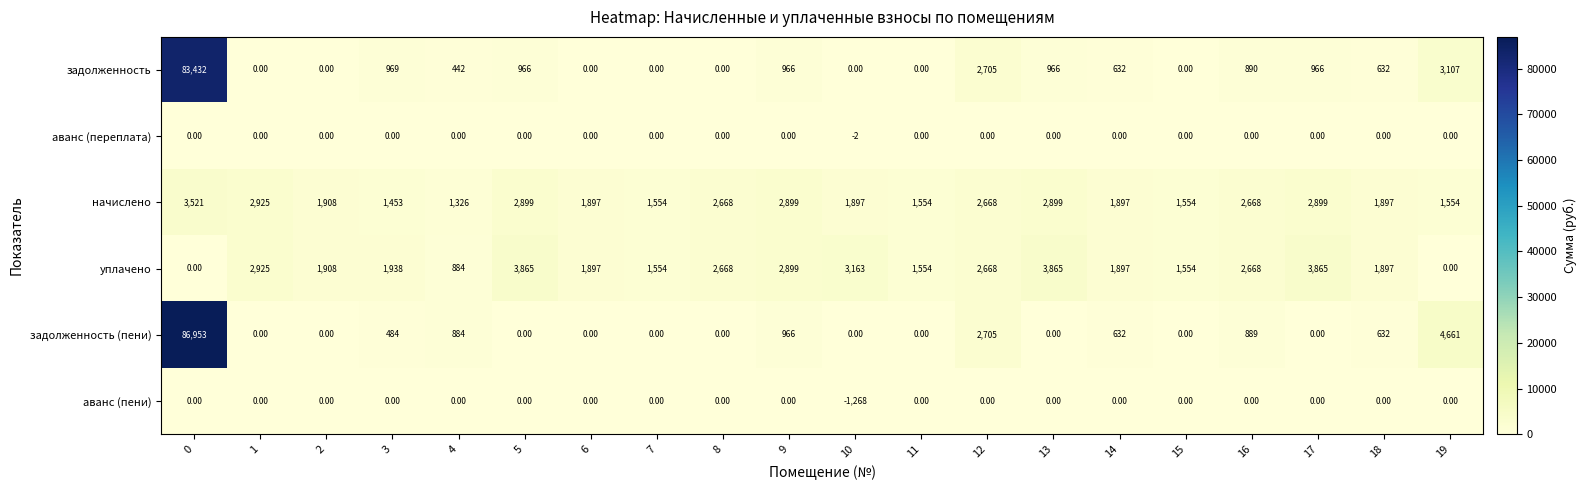

What is the difference between the задолженность (пени) values at 3 and 4?

400